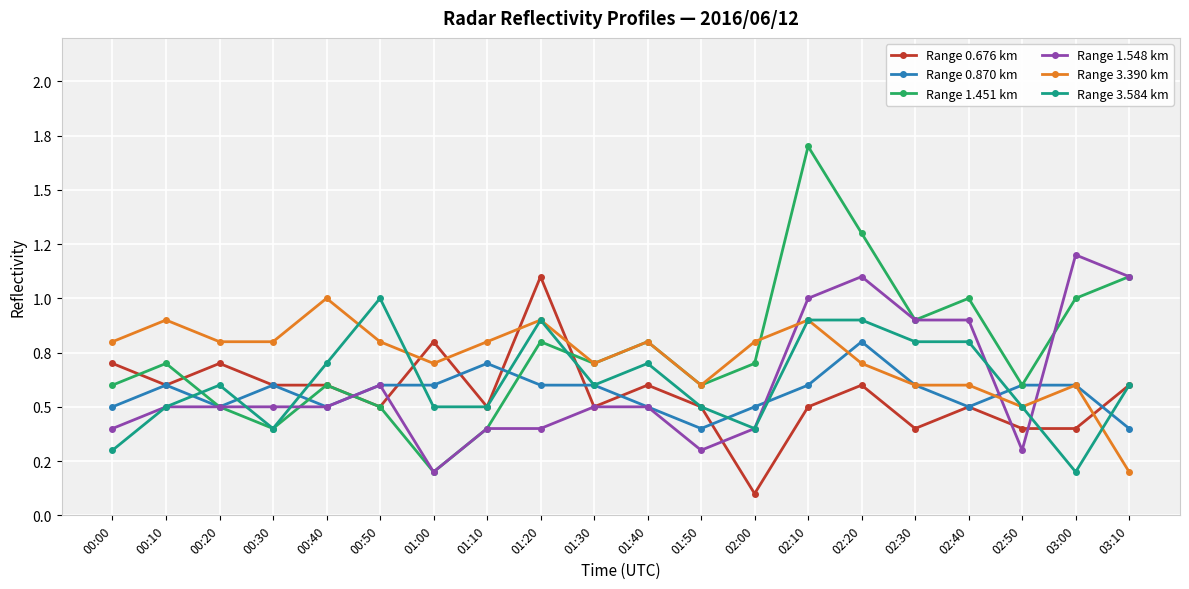

Which category has the highest value in the Range 1.548 km series?

03:00